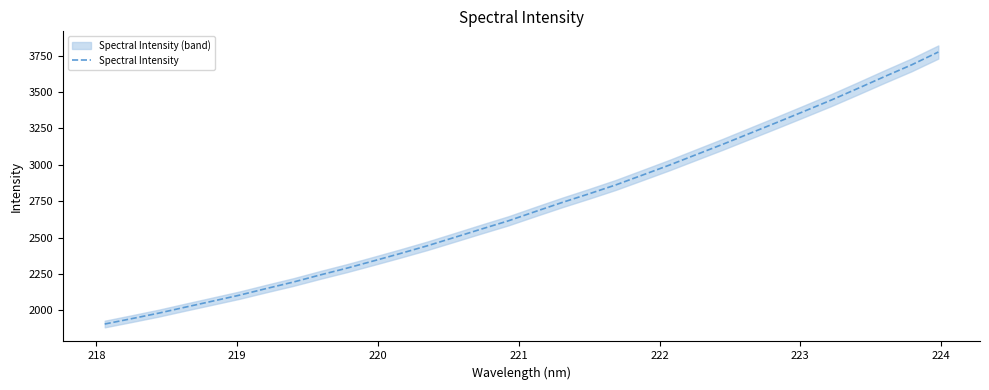

How many lines are shown in the chart?

1